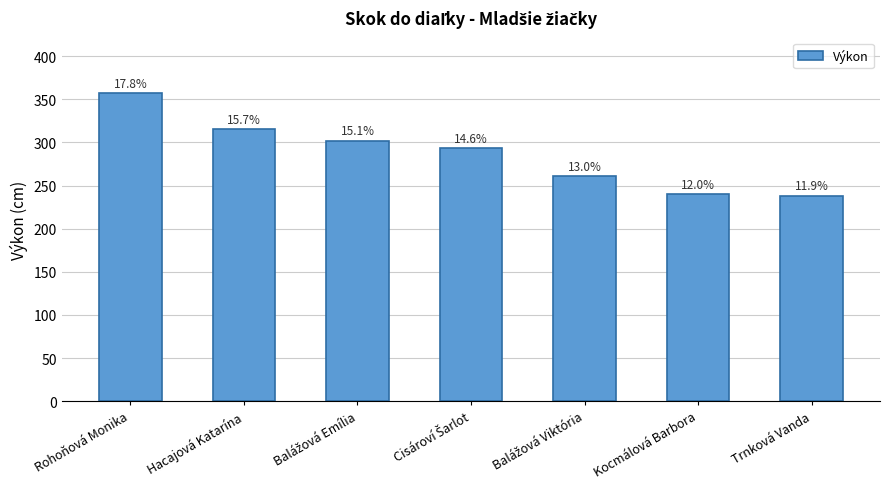

Which has a higher value, Cisároví Šarlot or Kocmálová Barbora?

Cisároví Šarlot